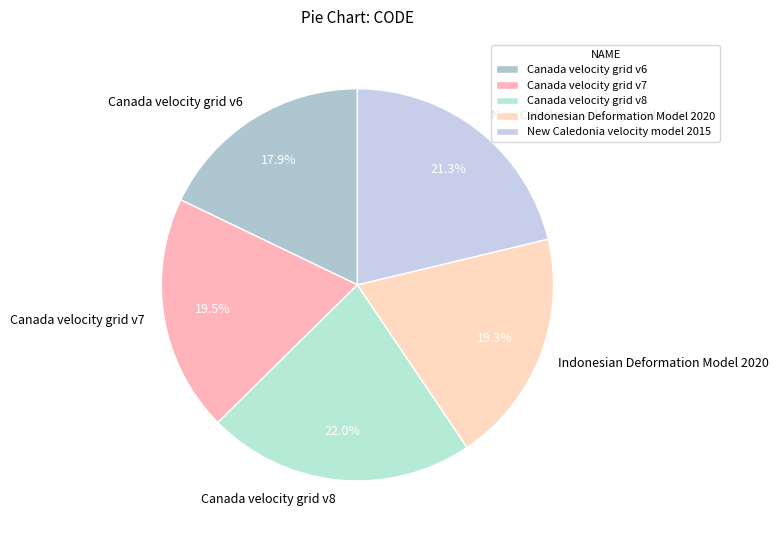

Is the sum of New Caledonia velocity model 2015 and Canada velocity grid v7 greater than half?

No